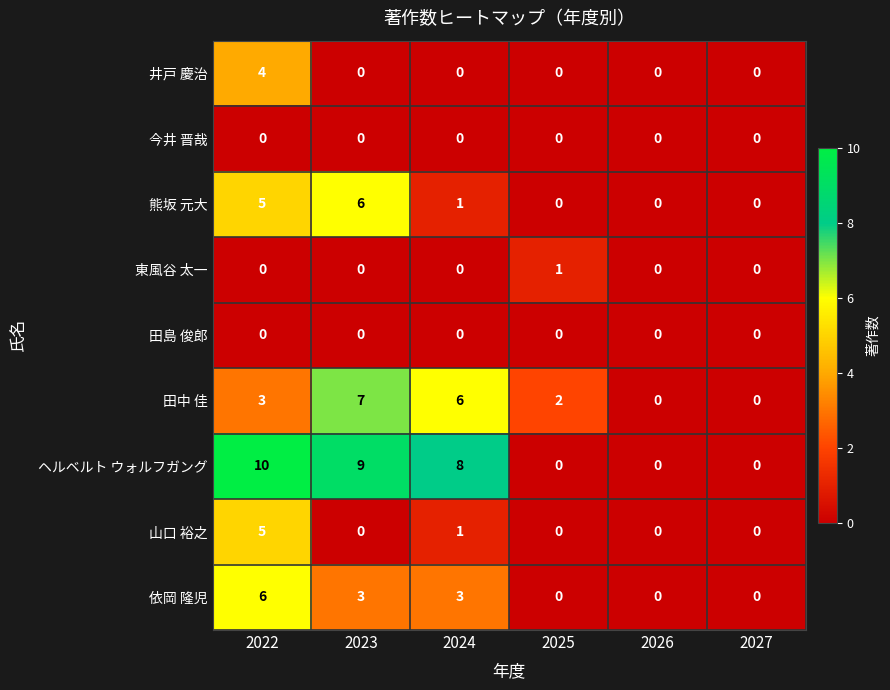

Where is ヘルベルト ウォルフガング nearest to the value 5?

2024